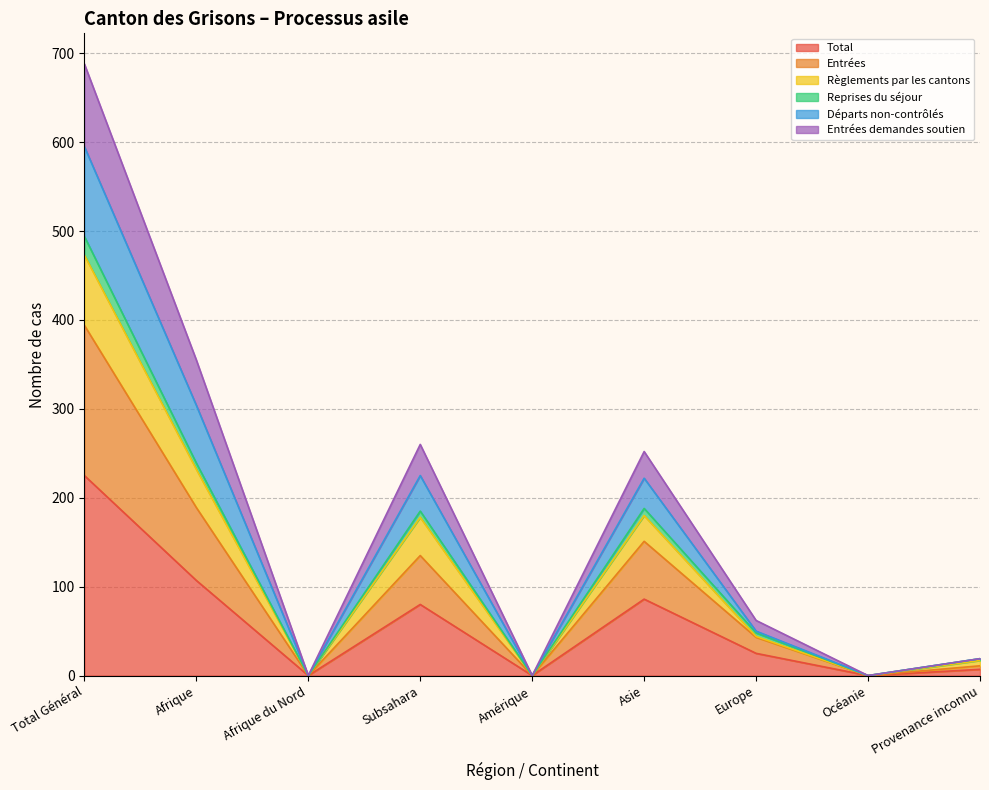

What is the maximum value for Total?

225